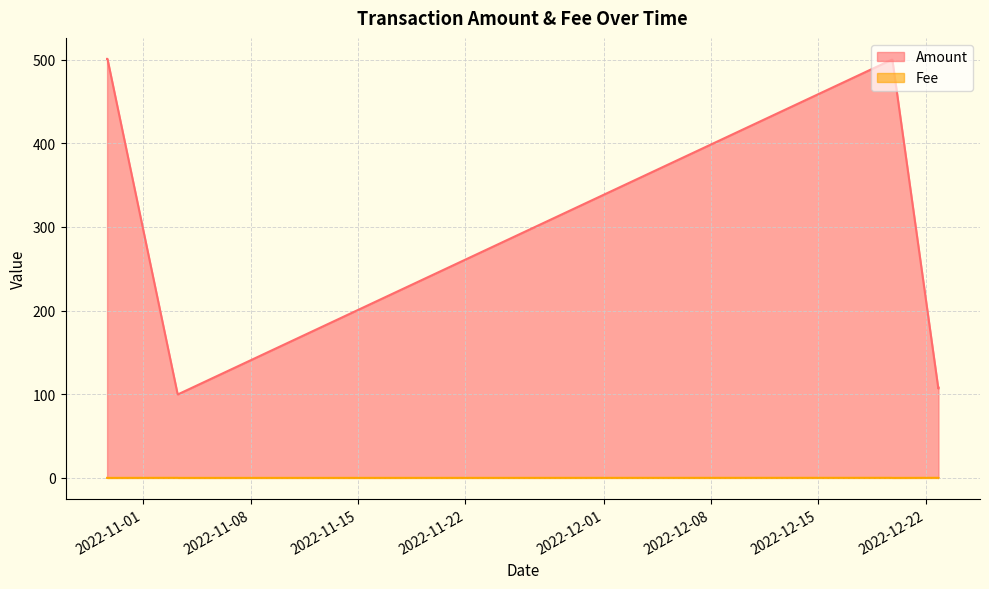

What are all the series names shown in the legend?

Amount, Fee